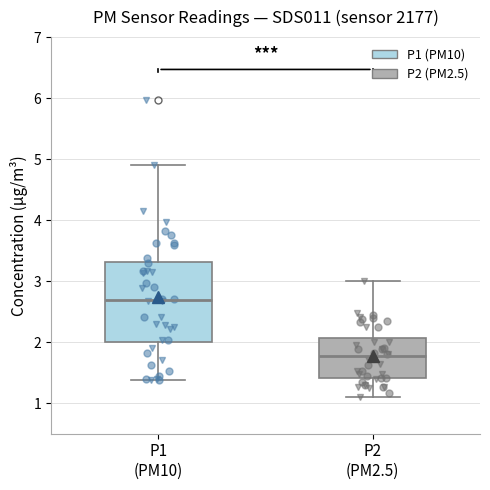

Where does the median line of the box for P1 (PM10) sit on the y-axis? The values are not printed on the chart, so give them approximately, as read against the axis.

2.7